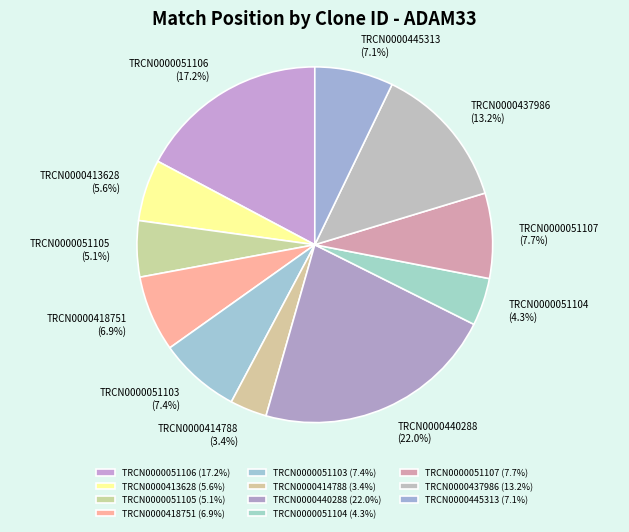

What is the ratio of the value at TRCN0000413628 to the value at TRCN0000440288?

0.3